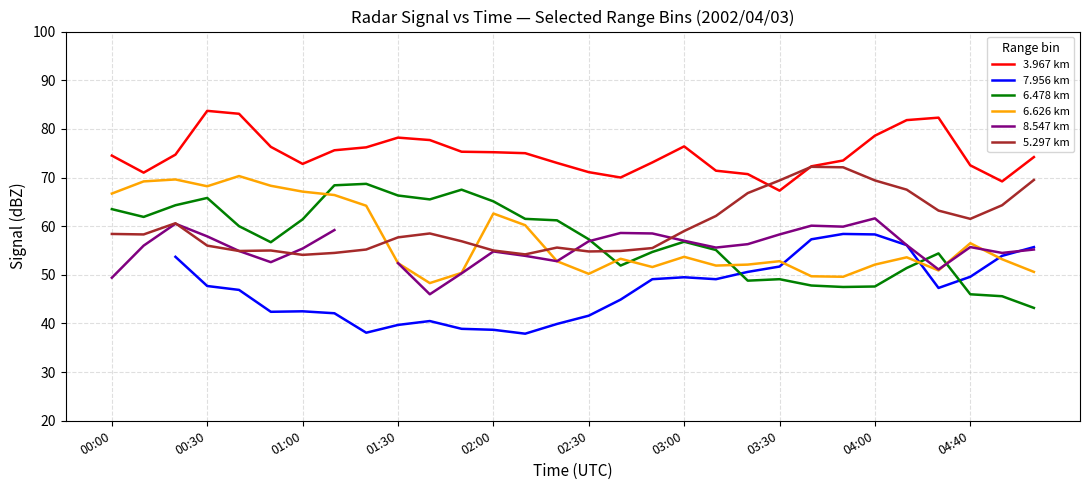

What is the difference between the maximum and second lowest values in the 8.547 km series?

12.2